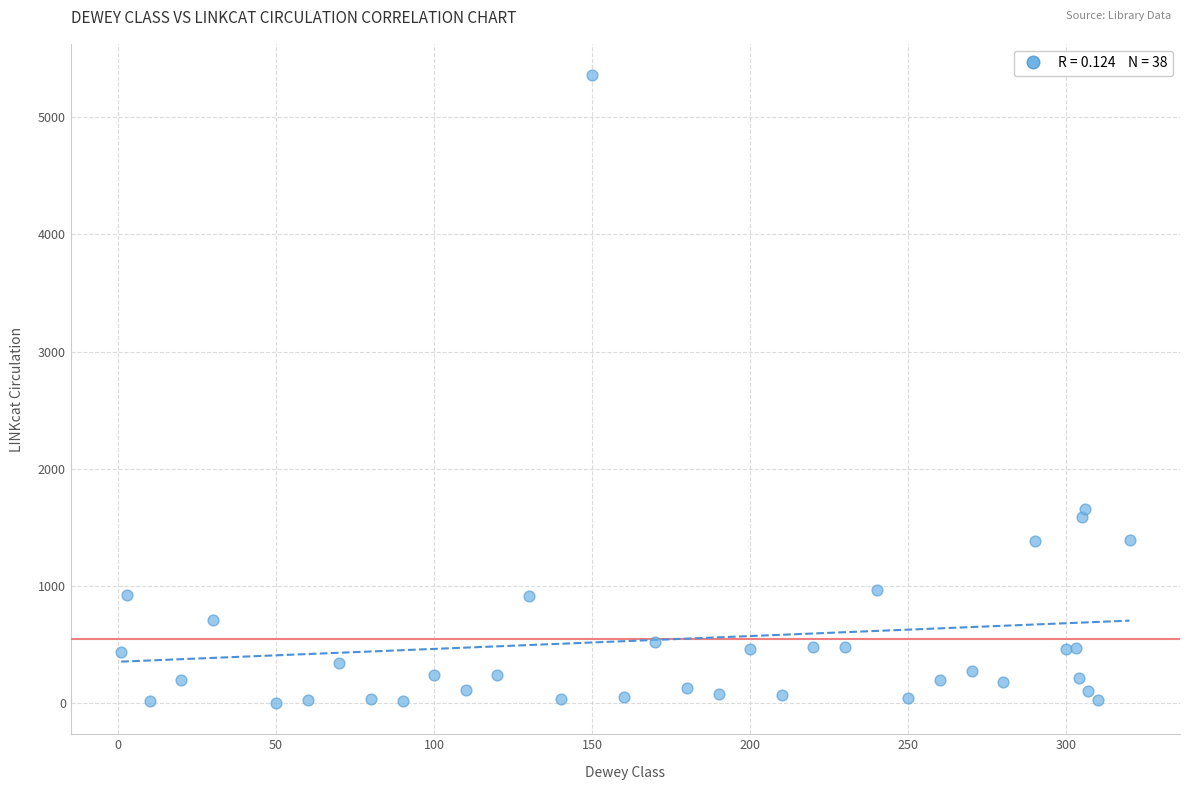

What Y value in the scatter plot is closest to 2680?

1654